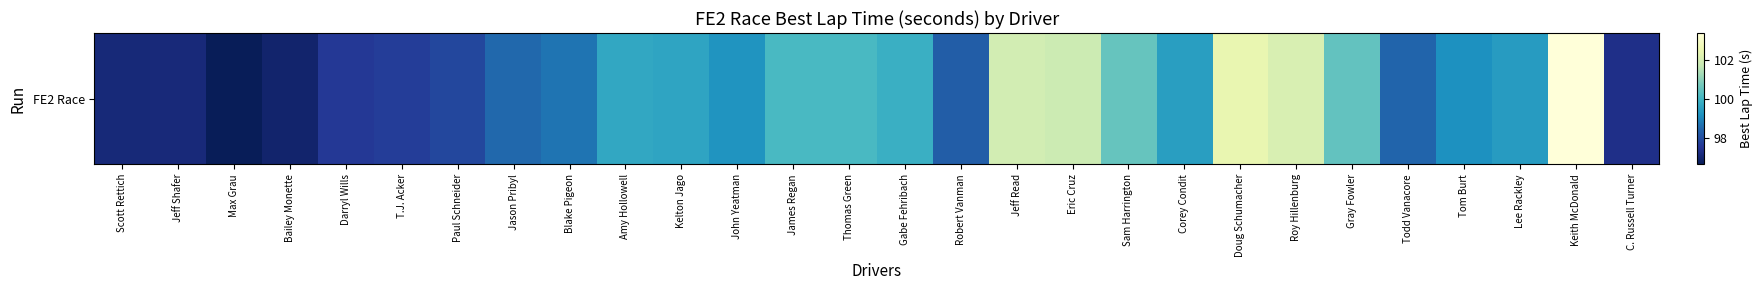

What is the ratio of the value at Darryl Wills to the value at Doug Schumacher?

1.0